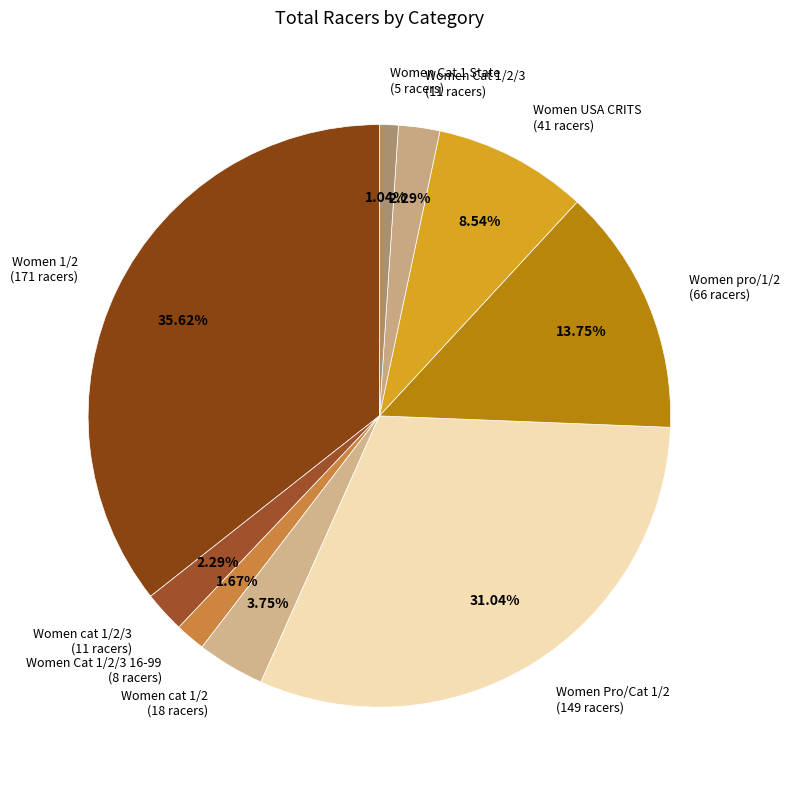

Which slice is the largest?

Women 1/2